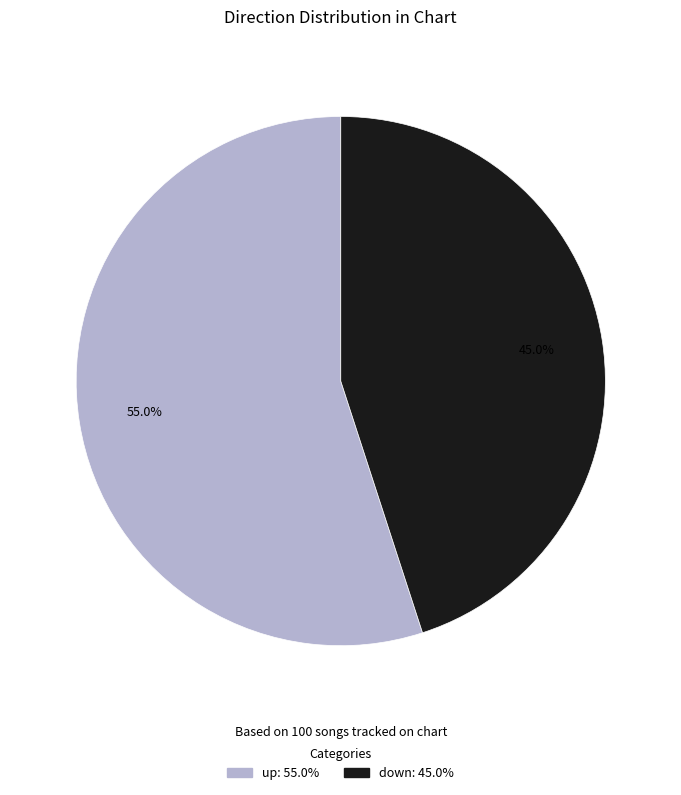

How many segments does this pie chart have?

2